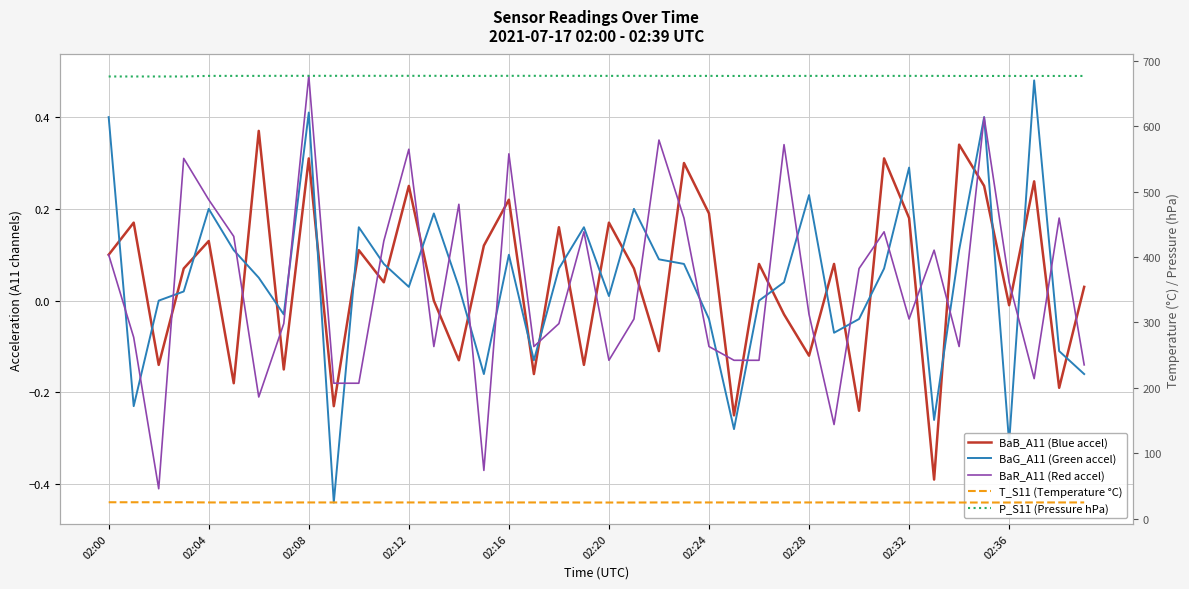

Which series has the largest range (max minus min)?

P_S11 (Pressure hPa)